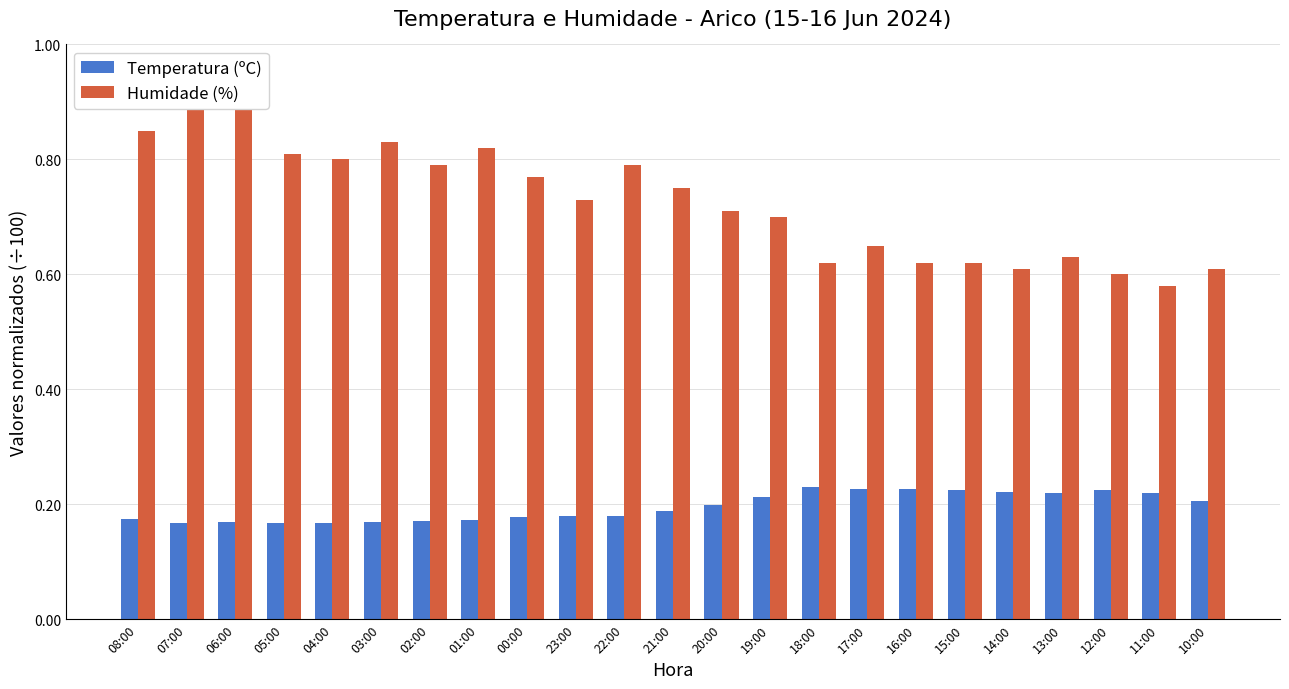

Is the value of Temperatura (ºC) at 05:00 greater than the value of Humidade (%) at 21:00?

No